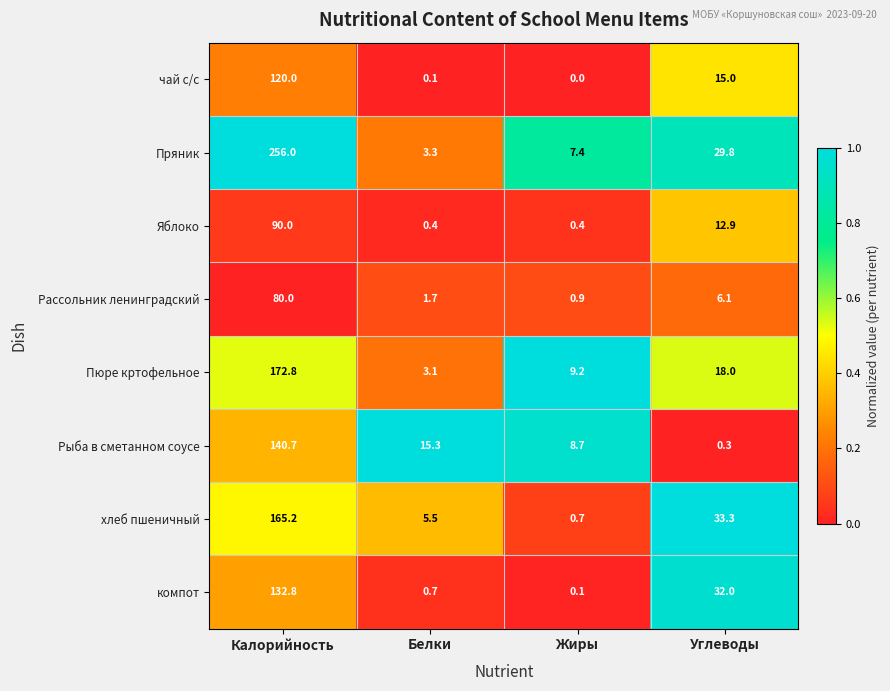

What is the spread (max minus min) of values at Калорийность?

176.0